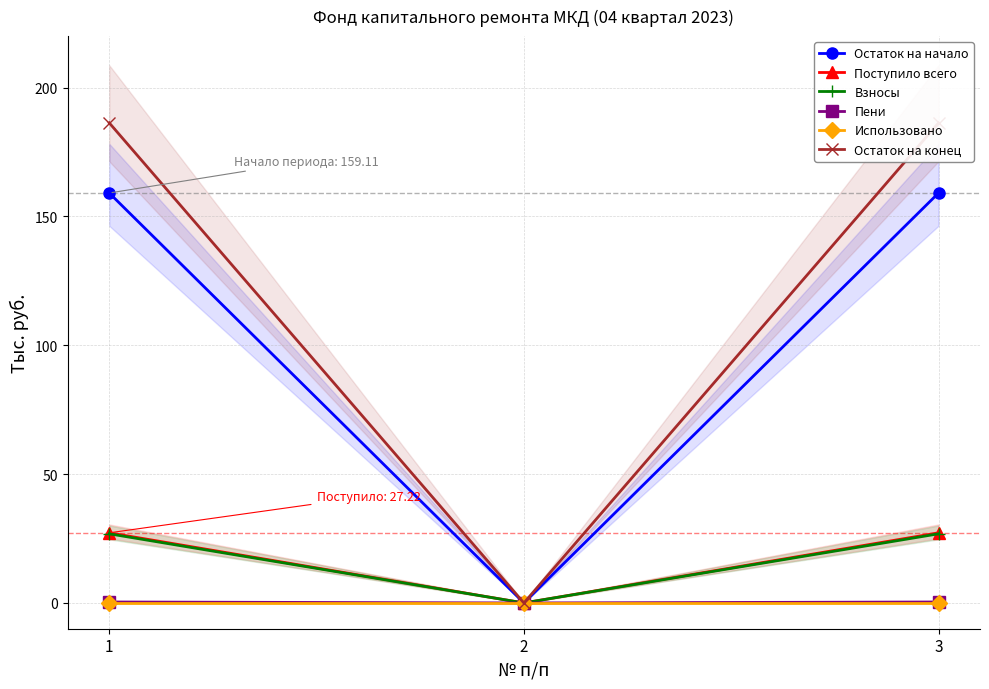

Rank the series at 2 from highest to lowest value.

Остаток на начало, Поступило всего, Взносы, Пени, Использовано, Остаток на конец